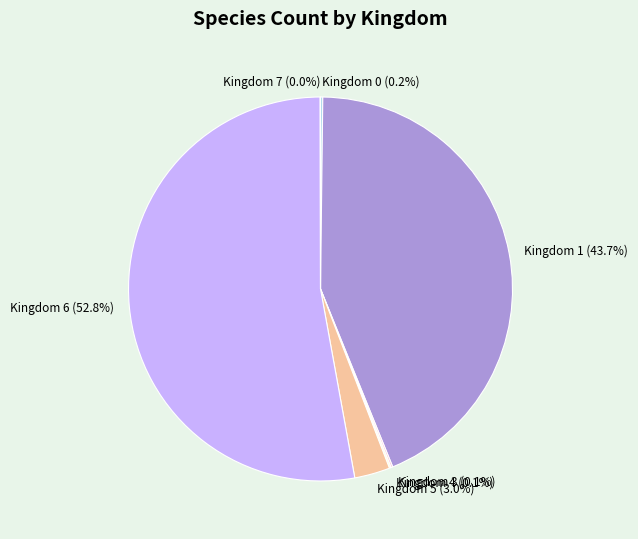

What is the largest slice in the pie chart?

Kingdom 6